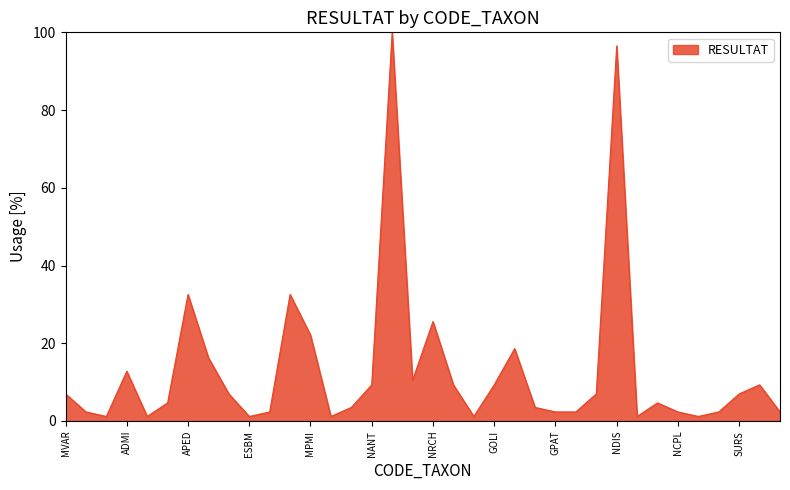

What is the greatest value displayed?

100.0